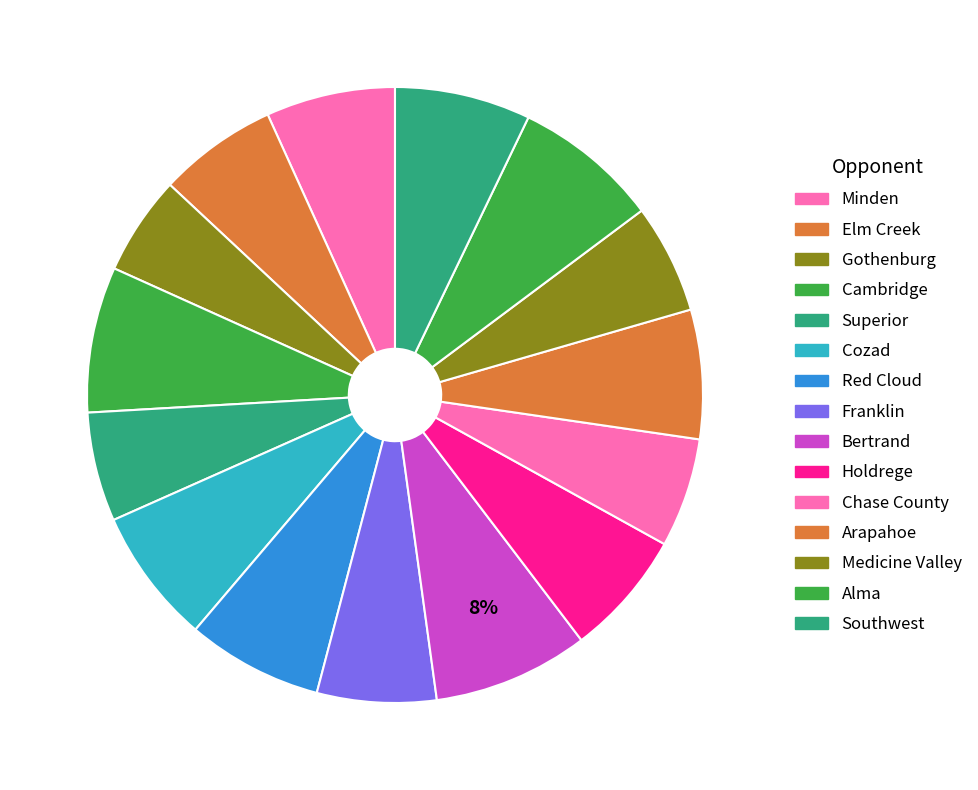

Which category has the biggest portion of the pie?

Bertrand